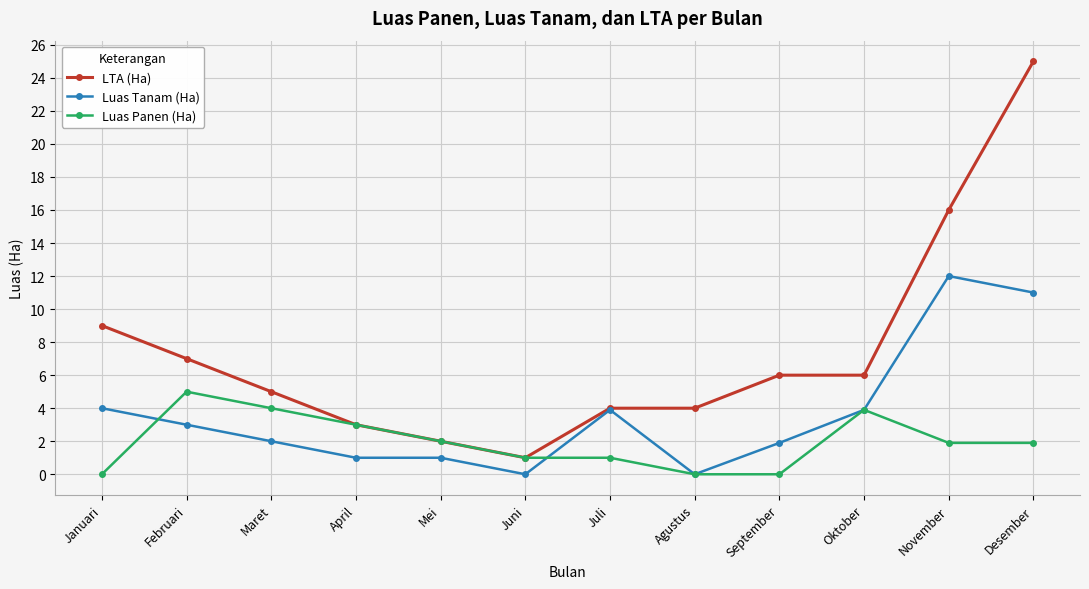

What is the greatest value displayed?

25.0